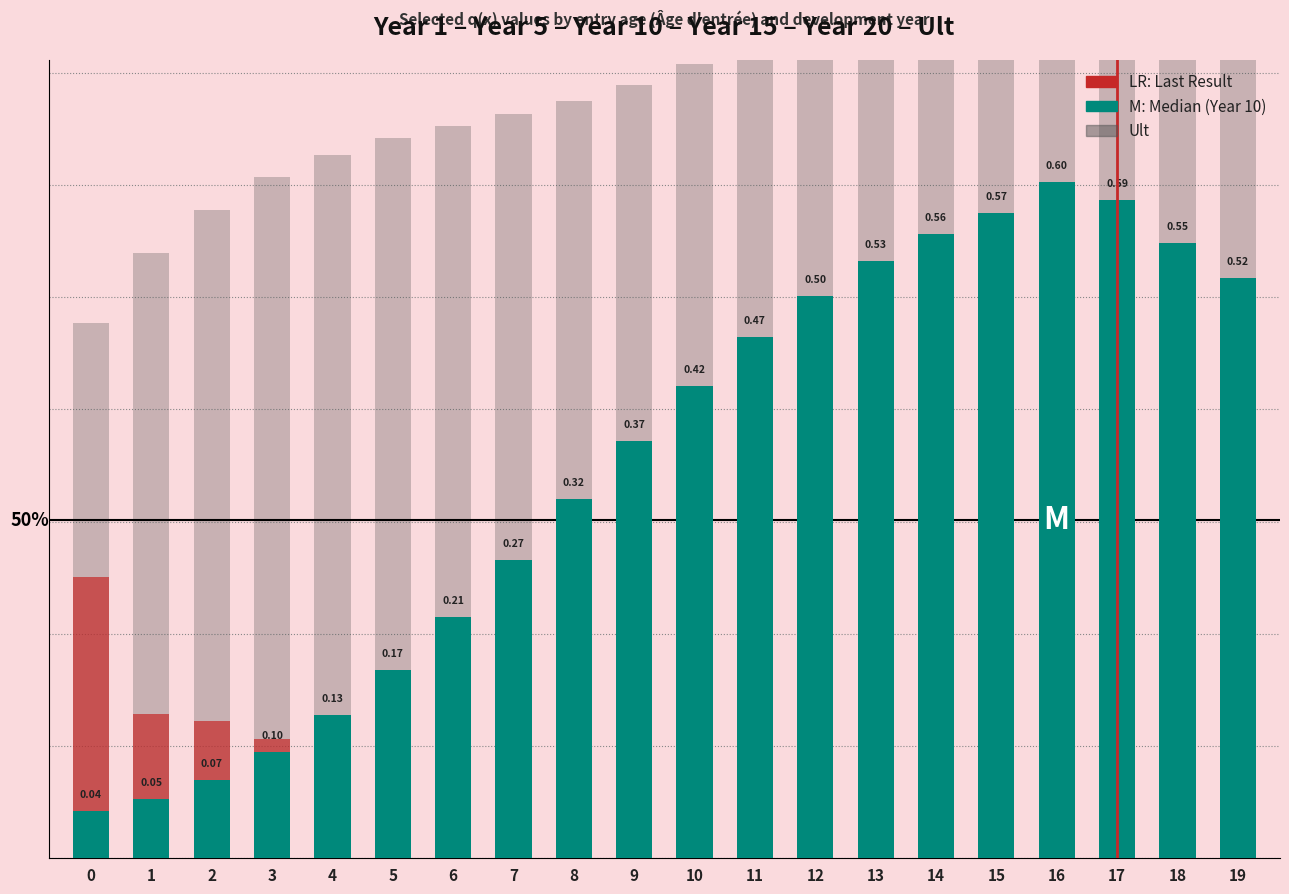

Which series has the largest range (max minus min)?

Ult